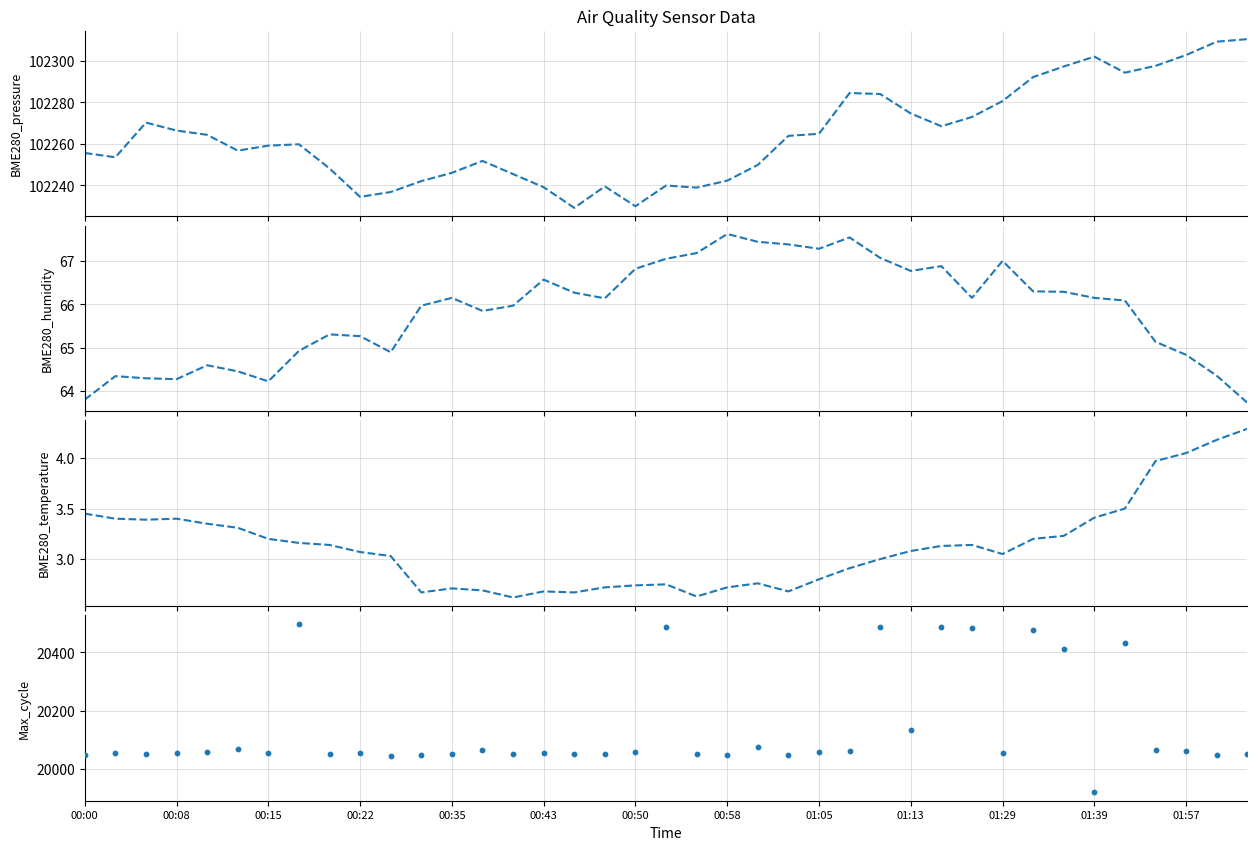

Which series contains the highest Y value?

BME280_pressure